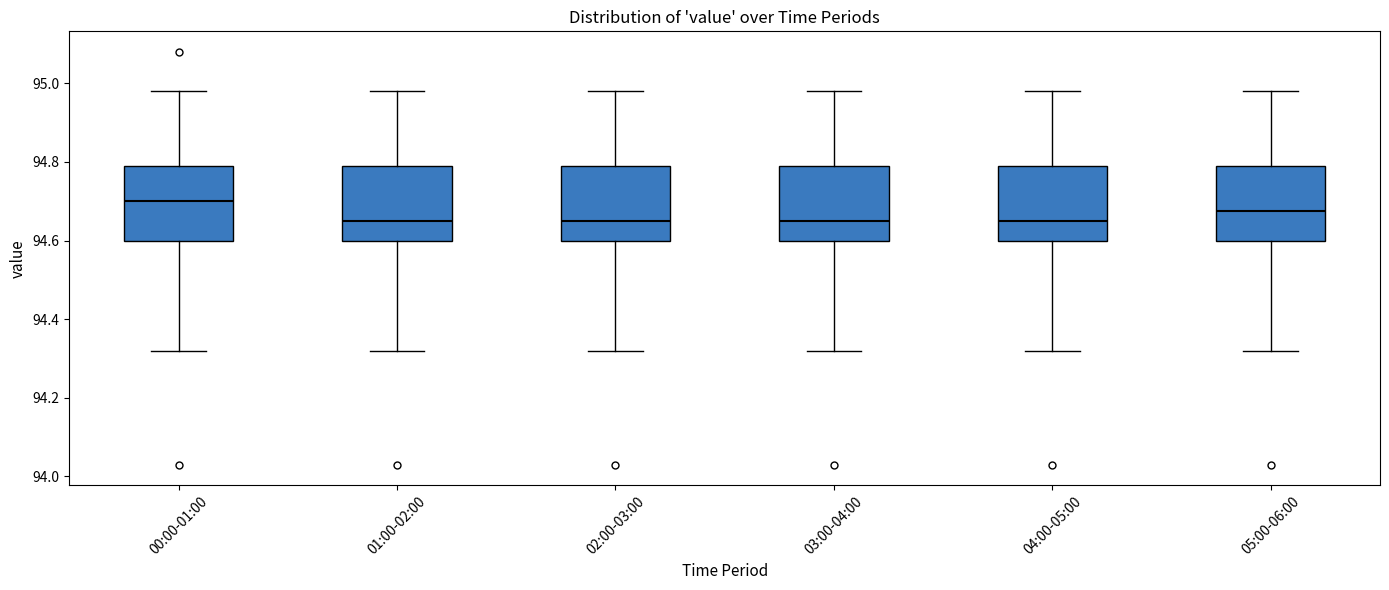

Reading left to right, transcribe this box plot: for each box, give where its median line is, the range the box spans, and where its two whiskers end, as read against the y-axis. The values are not printed on the chart, so give them approximately, as read against the axis.

00:00-01:00: median 94.70, box 94.60 to 94.80, whiskers 94.32 to 94.98
01:00-02:00: median 94.66, box 94.60 to 94.80, whiskers 94.32 to 94.98
02:00-03:00: median 94.66, box 94.60 to 94.80, whiskers 94.32 to 94.98
03:00-04:00: median 94.66, box 94.60 to 94.80, whiskers 94.32 to 94.98
04:00-05:00: median 94.66, box 94.60 to 94.80, whiskers 94.32 to 94.98
05:00-06:00: median 94.68, box 94.60 to 94.80, whiskers 94.32 to 94.98